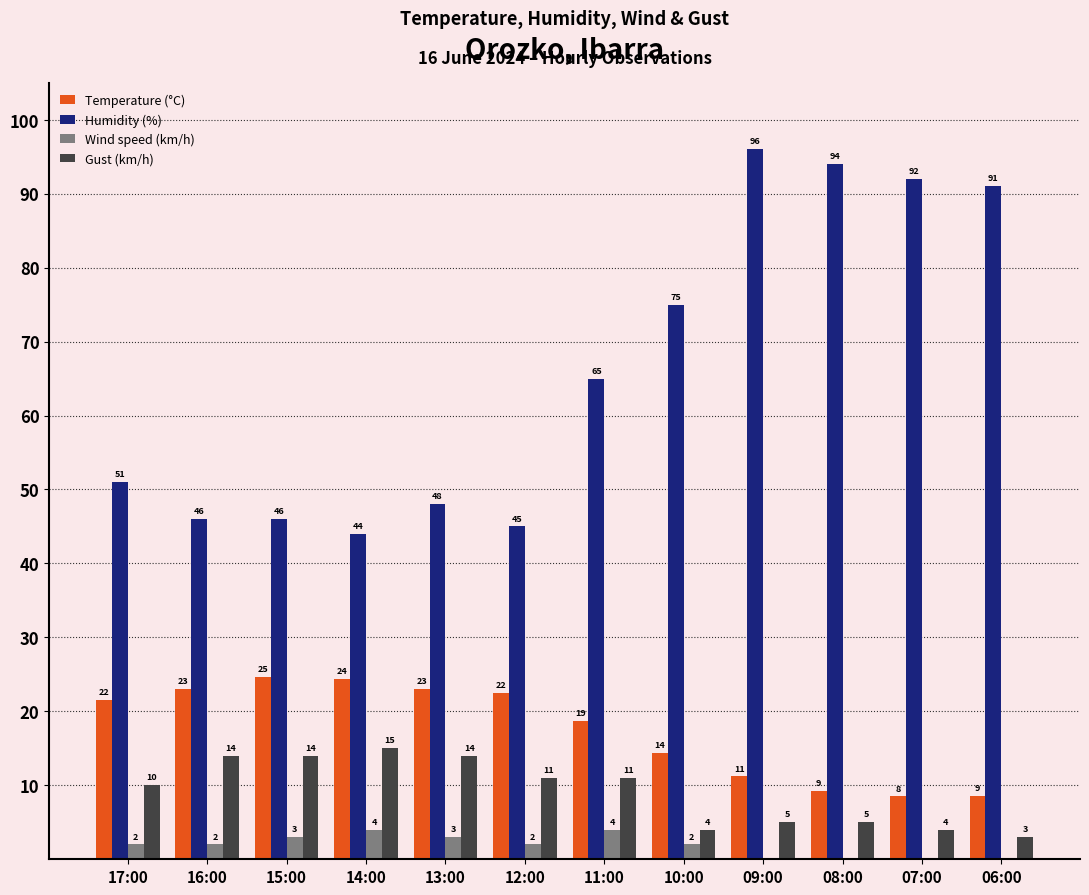

How many groups of bars are there?

12